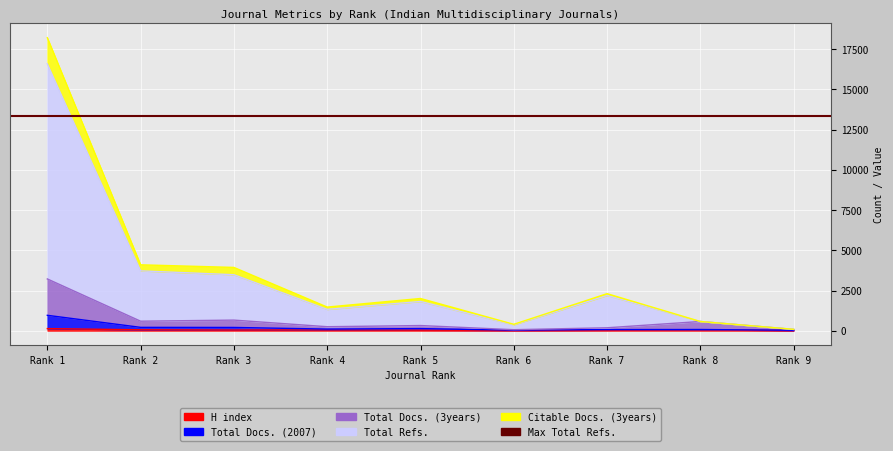

The Citable Docs. (3years) series shows 3565 at Rank 5. True or false?

False